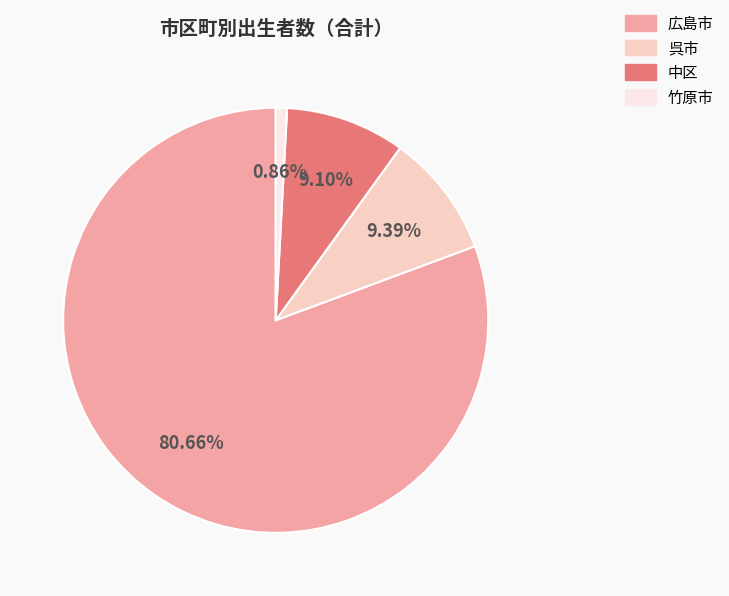

Does any single category account for the majority?

Yes